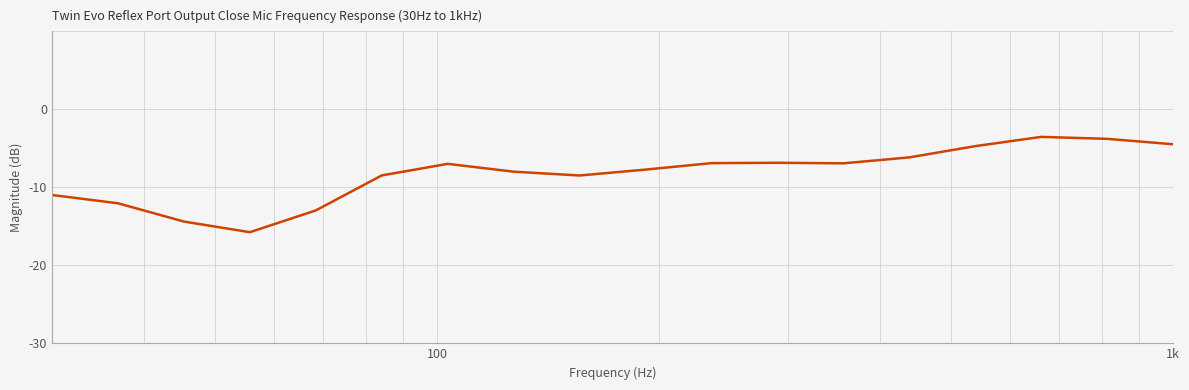

What is the minimum value shown in the chart?

-15.8